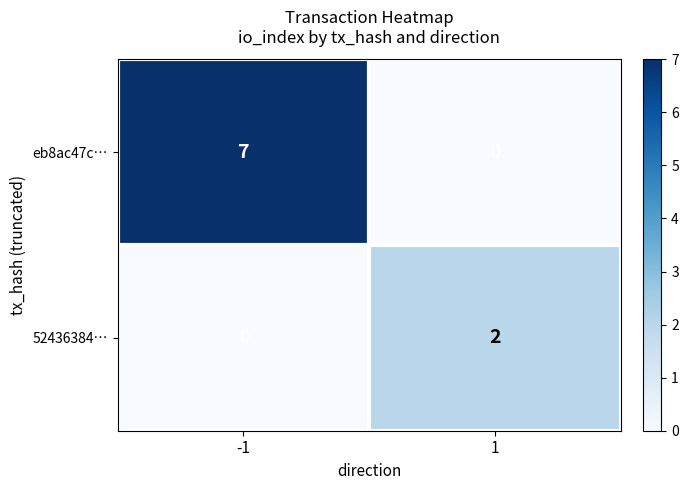

True or false: 52436384… has a value of -1 at -1.

False